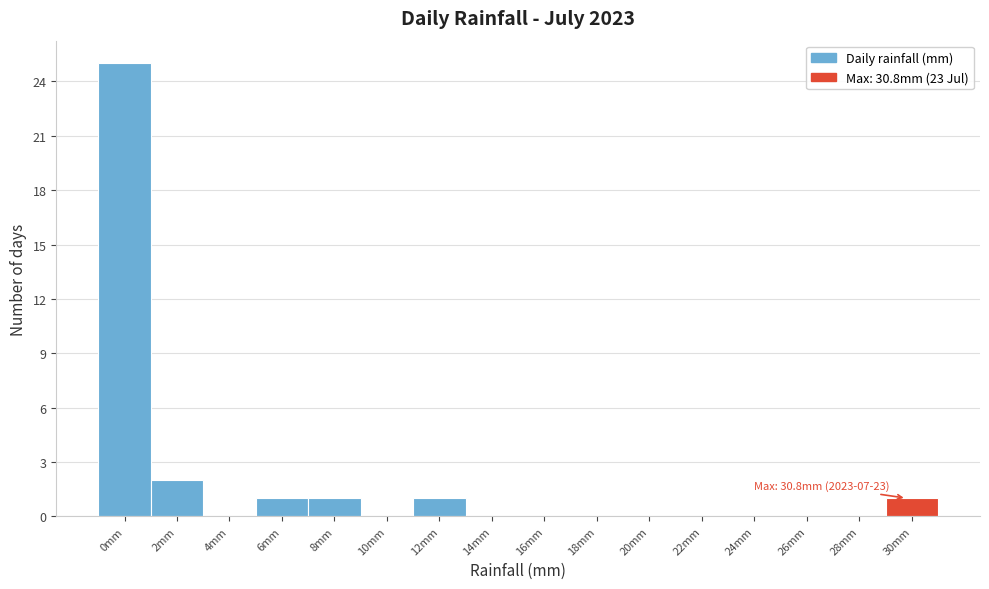

Reading right to left, extract all data points from this chart.

30mm=1	28mm=0	26mm=0	24mm=0	22mm=0	20mm=0	18mm=0	16mm=0	14mm=0	12mm=1	10mm=0	8mm=1	6mm=1	4mm=0	2mm=2	0mm=25